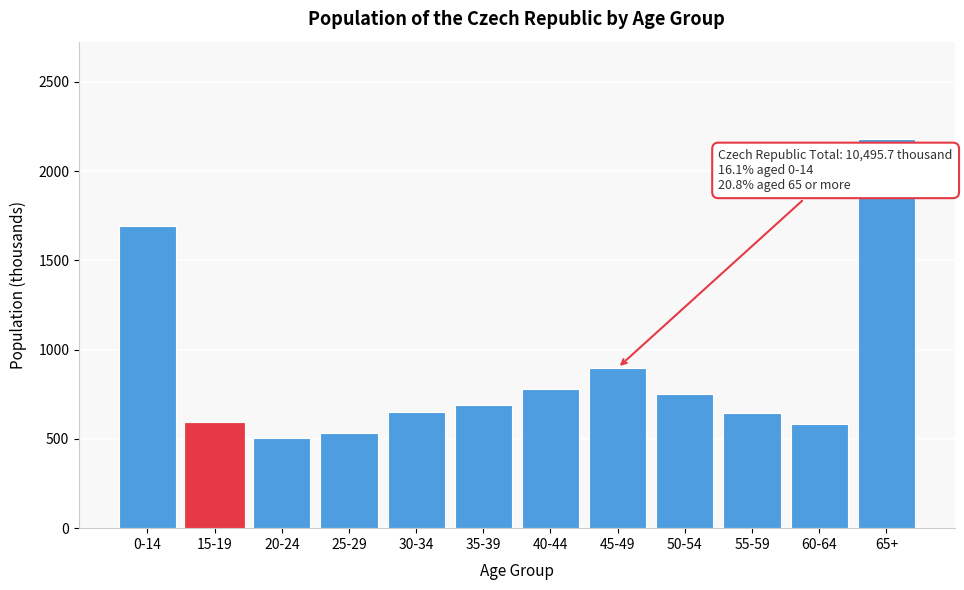

What is the value of the 12th bar from the left?

2179.7